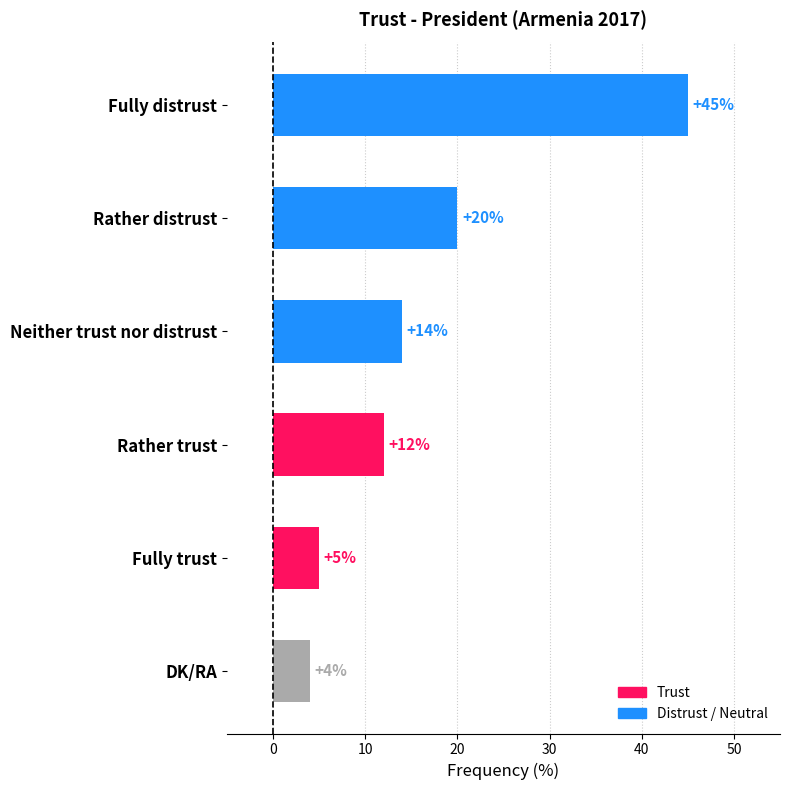

What is the label of the 2nd bar from the bottom?

Fully trust